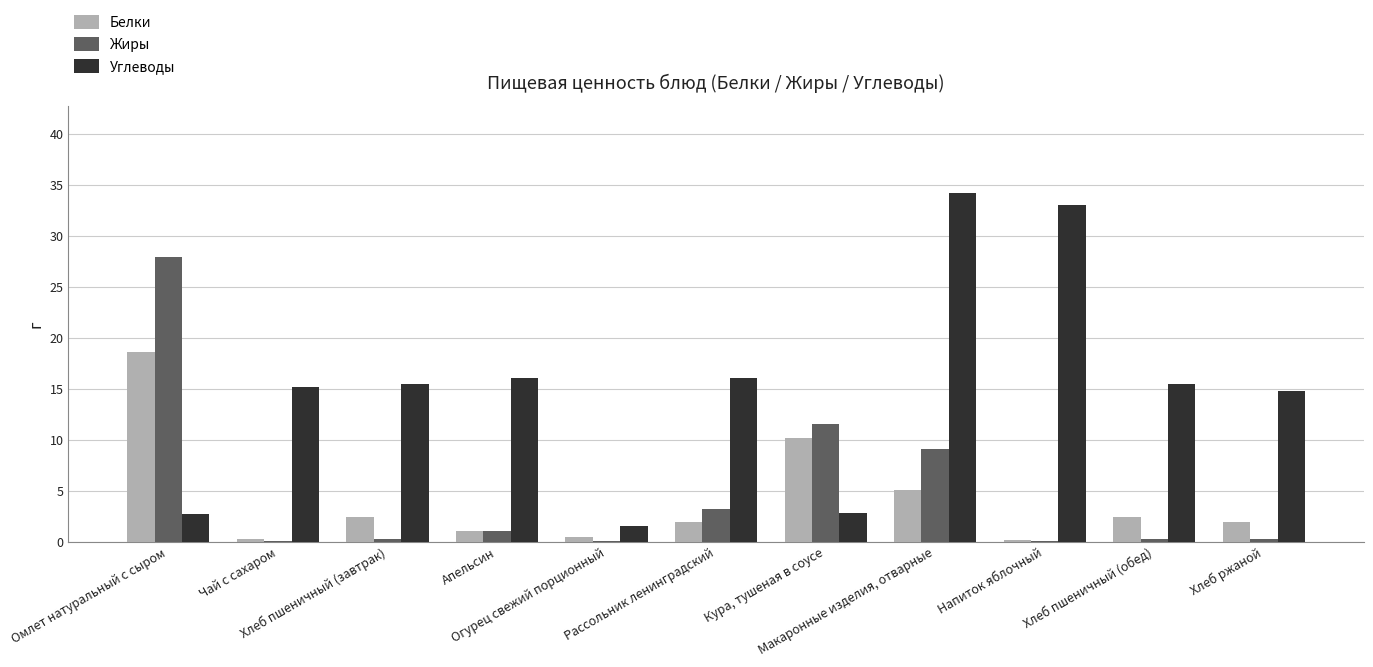

Which series has the largest total across all categories?

Углеводы